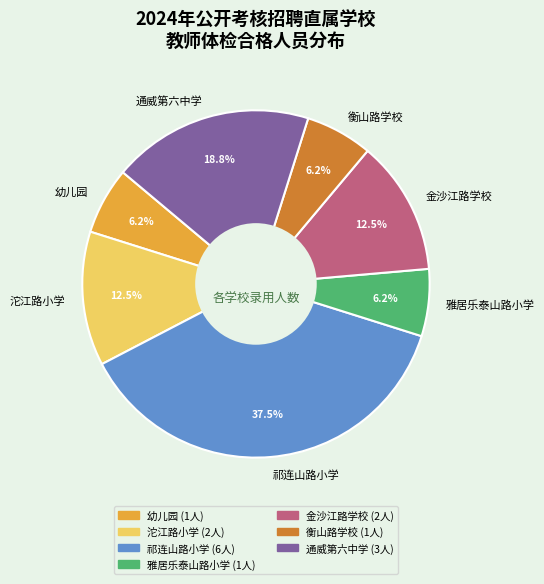

Count the number of slices in the pie.

7